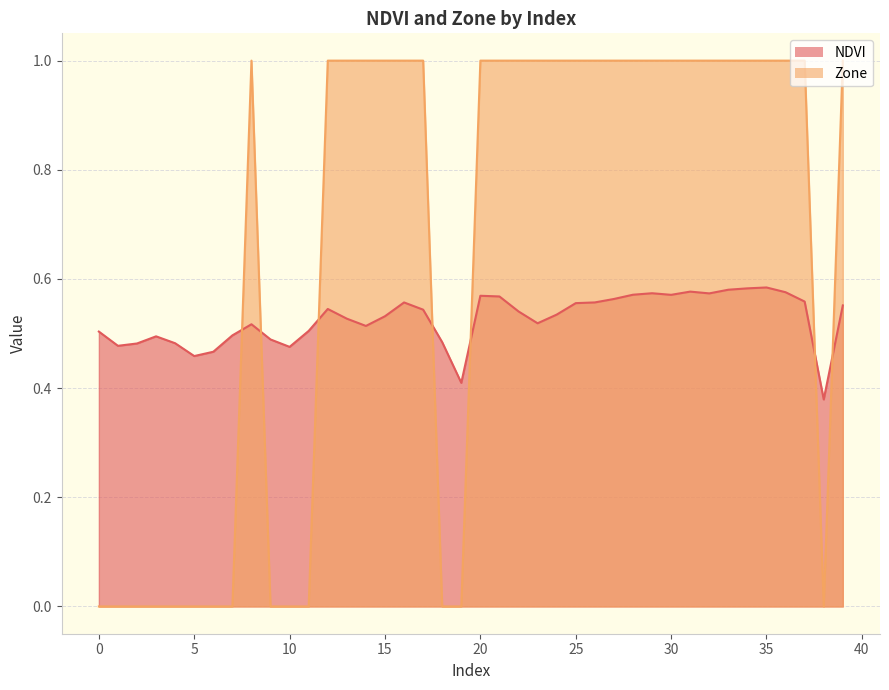

What is the sum of the Zone values at 34 and 19?

1.0